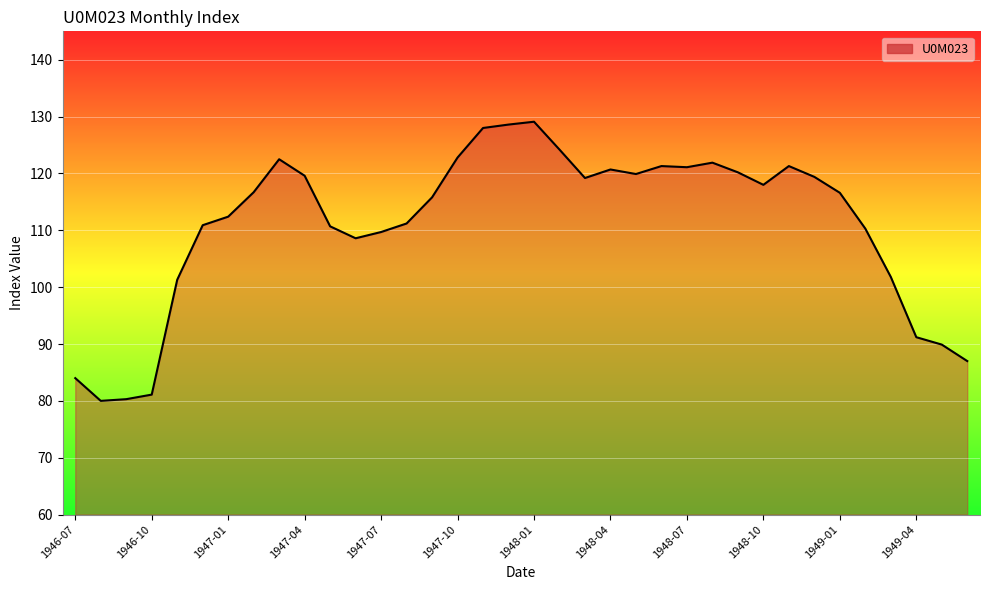

What is the maximum value shown in the chart?

129.1